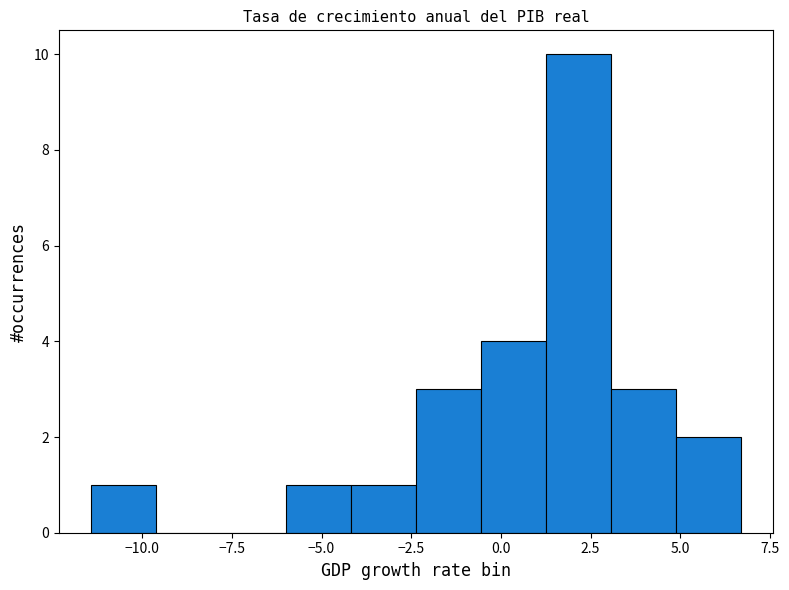

Around what value on the x-axis is the tallest bar? Give the approximate position of its centre, as read against the axis.

2.0